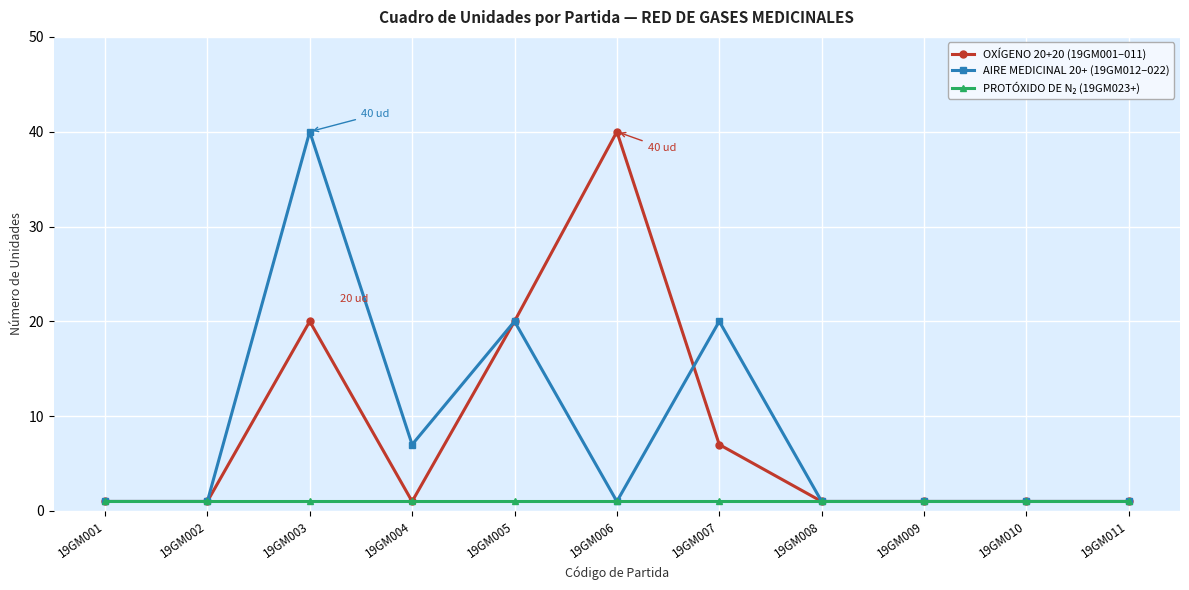

The value of OXÍGENO 20+20 (19GM001–011) at 19GM001 is 1. True or false?

True